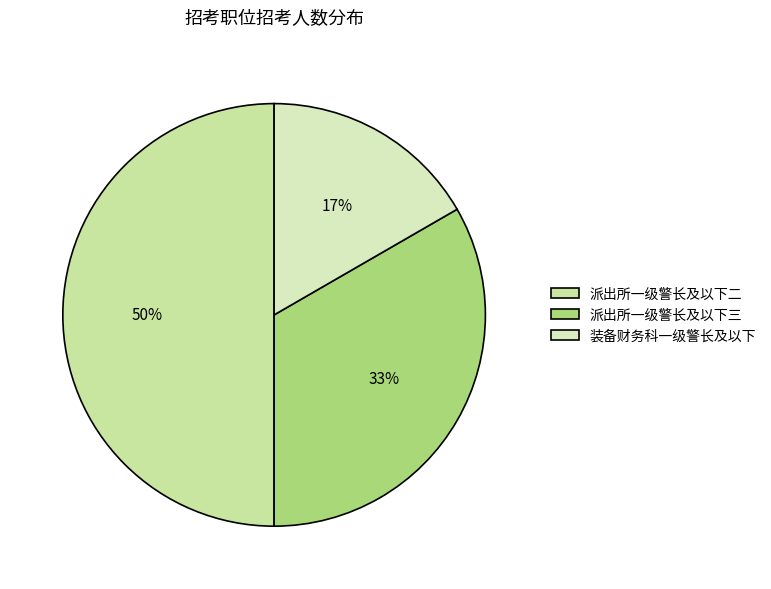

How many slices are in this pie chart?

3